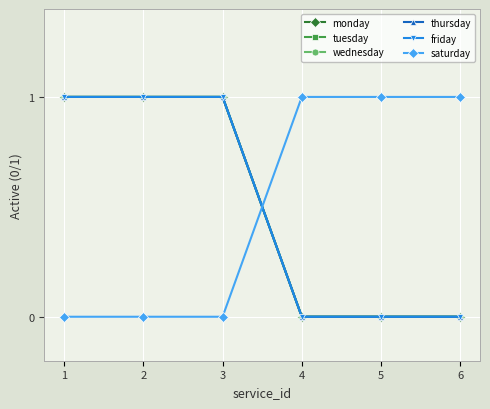

Is this an area chart (filled region under the line)?

No